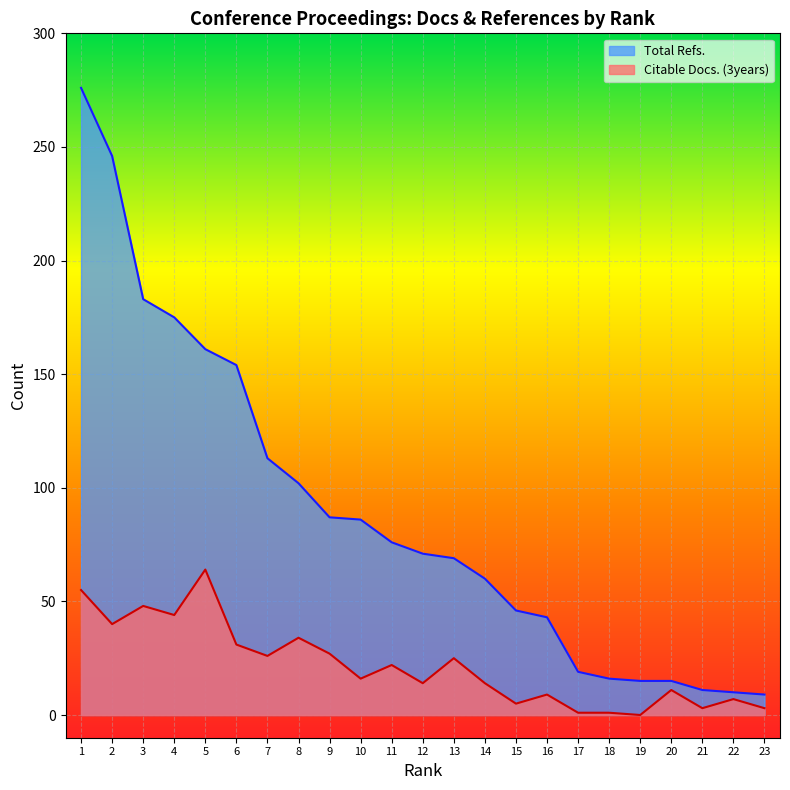

Which series has the largest range (max minus min)?

Total Refs.